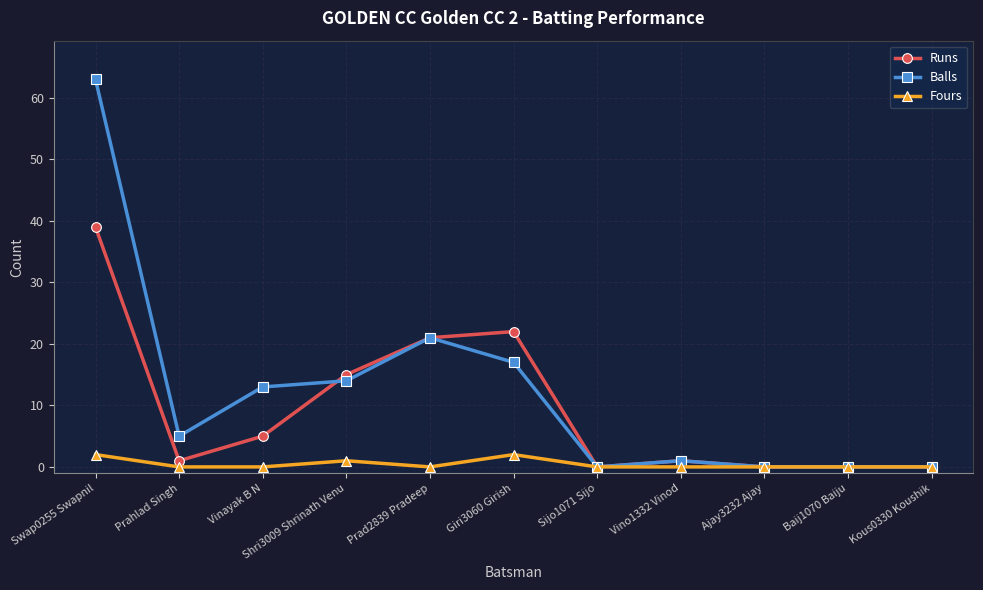

True or false: Balls has more than 0 interior local peaks.

True